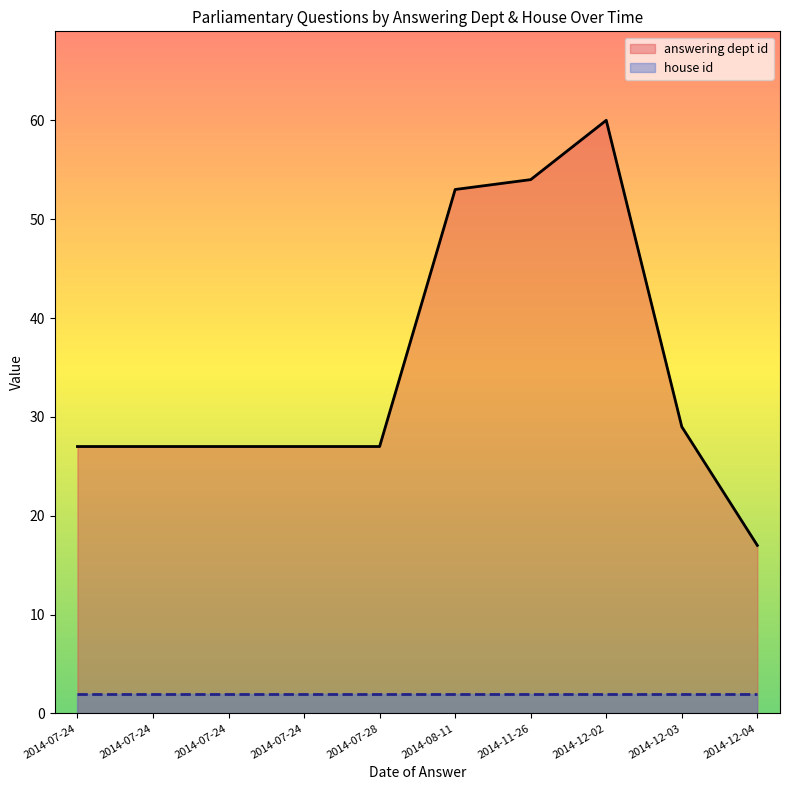

Between 2014-07-28 and 2014-07-24, which series saw the biggest shift?

answering dept id